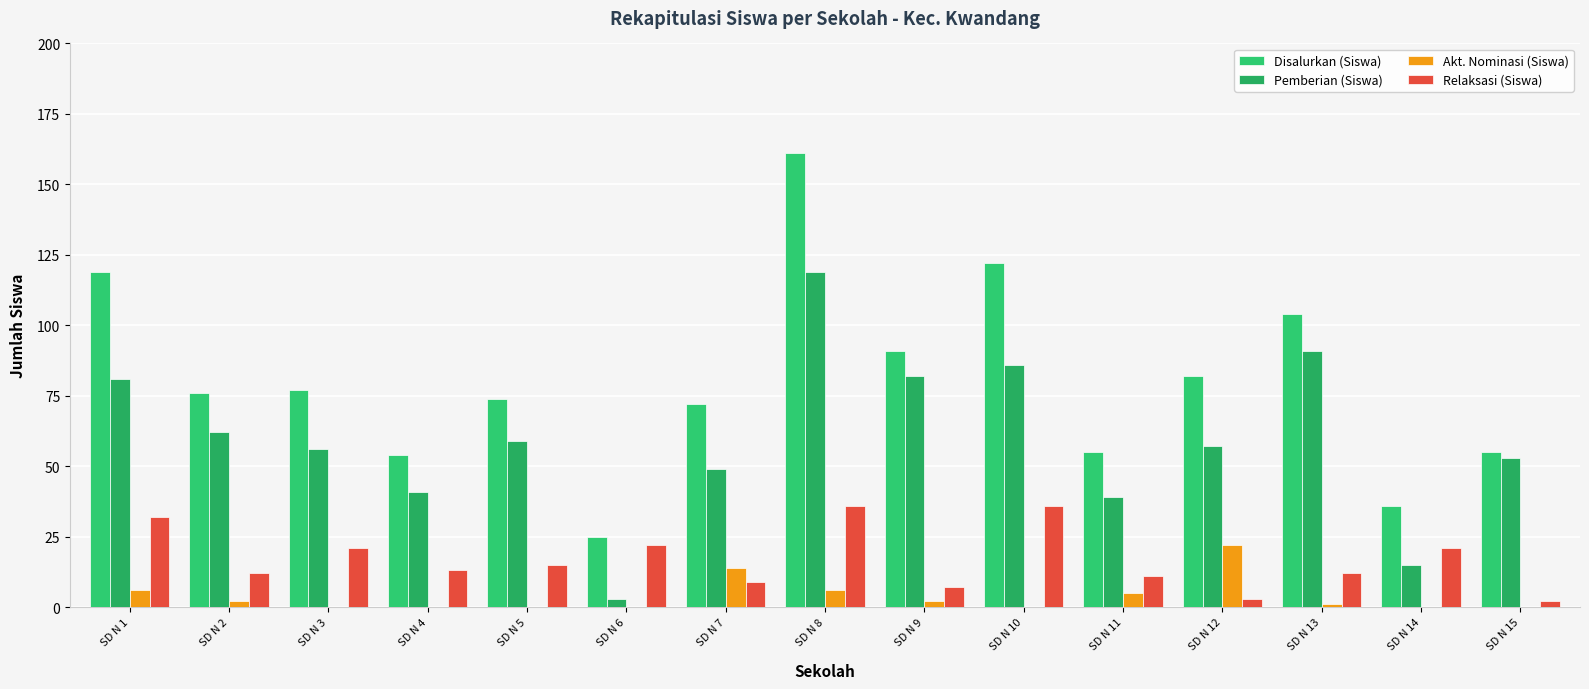

Which series has the widest spread of values?

Disalurkan (Siswa)